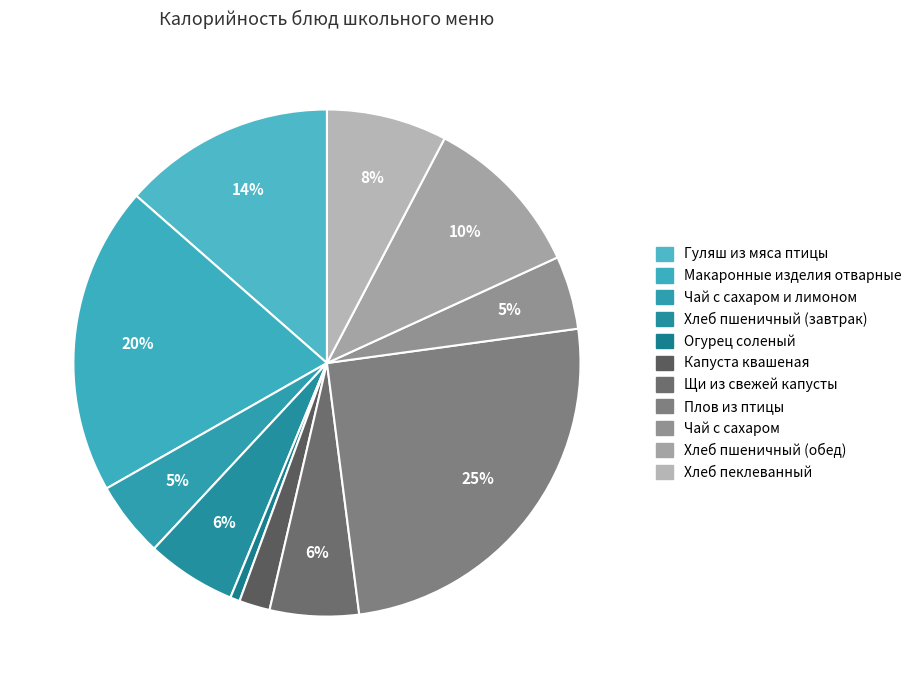

How many slices are in this pie chart?

11